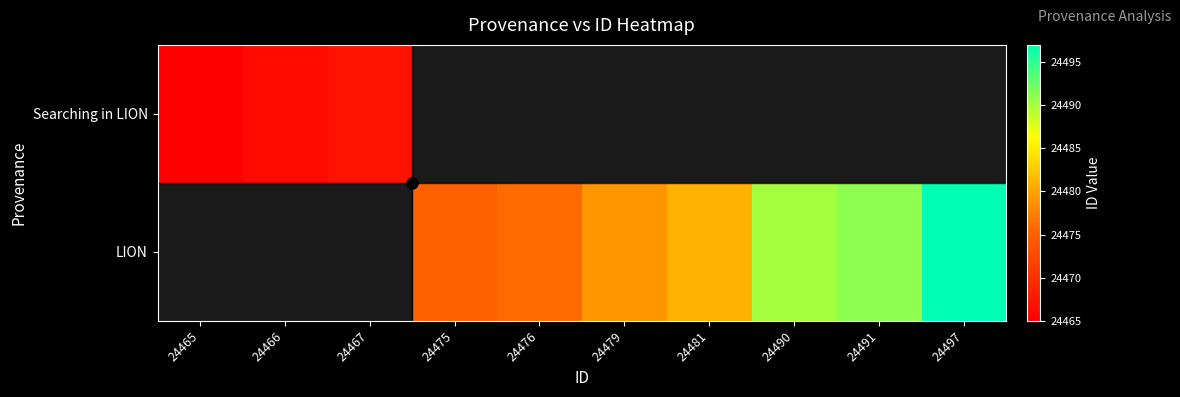

At which label is Searching in LION closest to 24466?

24466